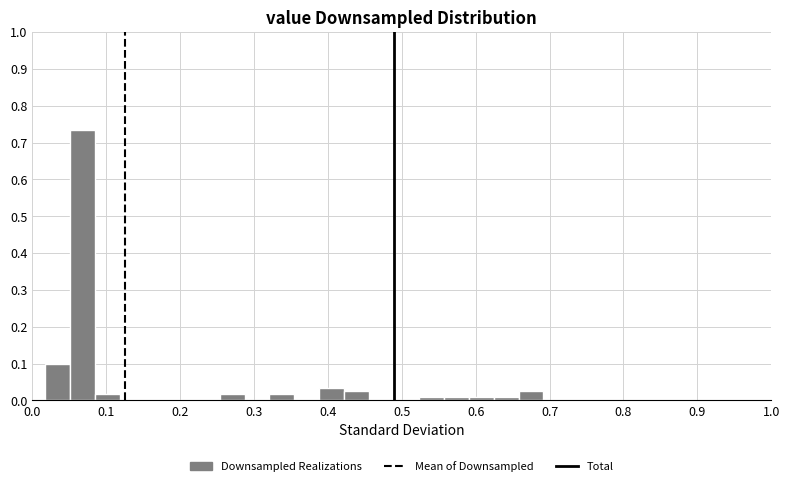

Read against the x-axis, roughly where is the centre of the tallest bar?

0.07